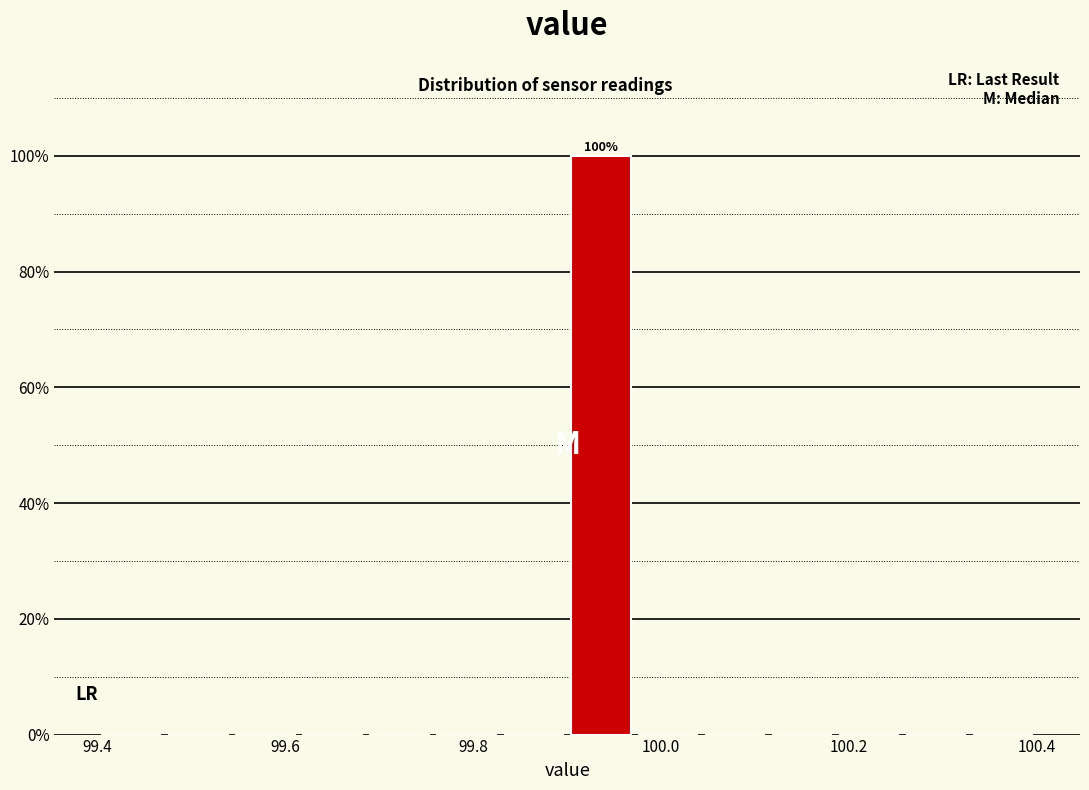

Read against the x-axis, roughly where is the centre of the tallest bar?

99.94